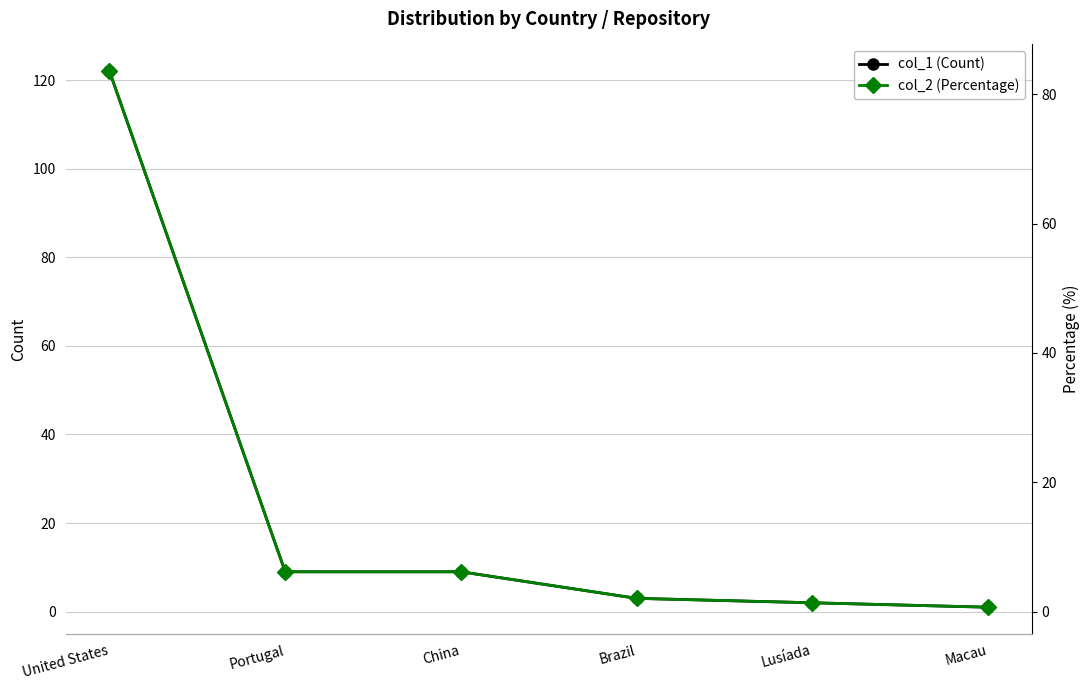

What is the total value across all series at China?

15.2